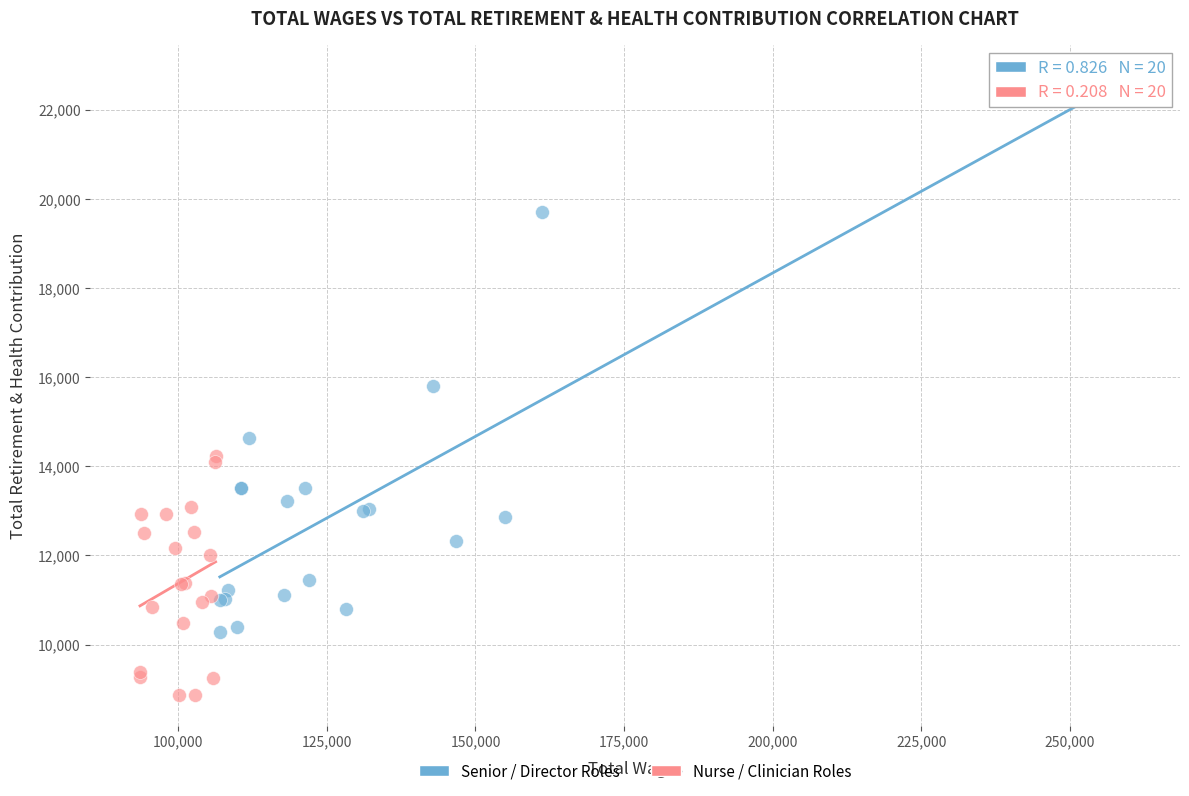

Which series has the largest Y range (max minus min)?

Senior / Director Roles